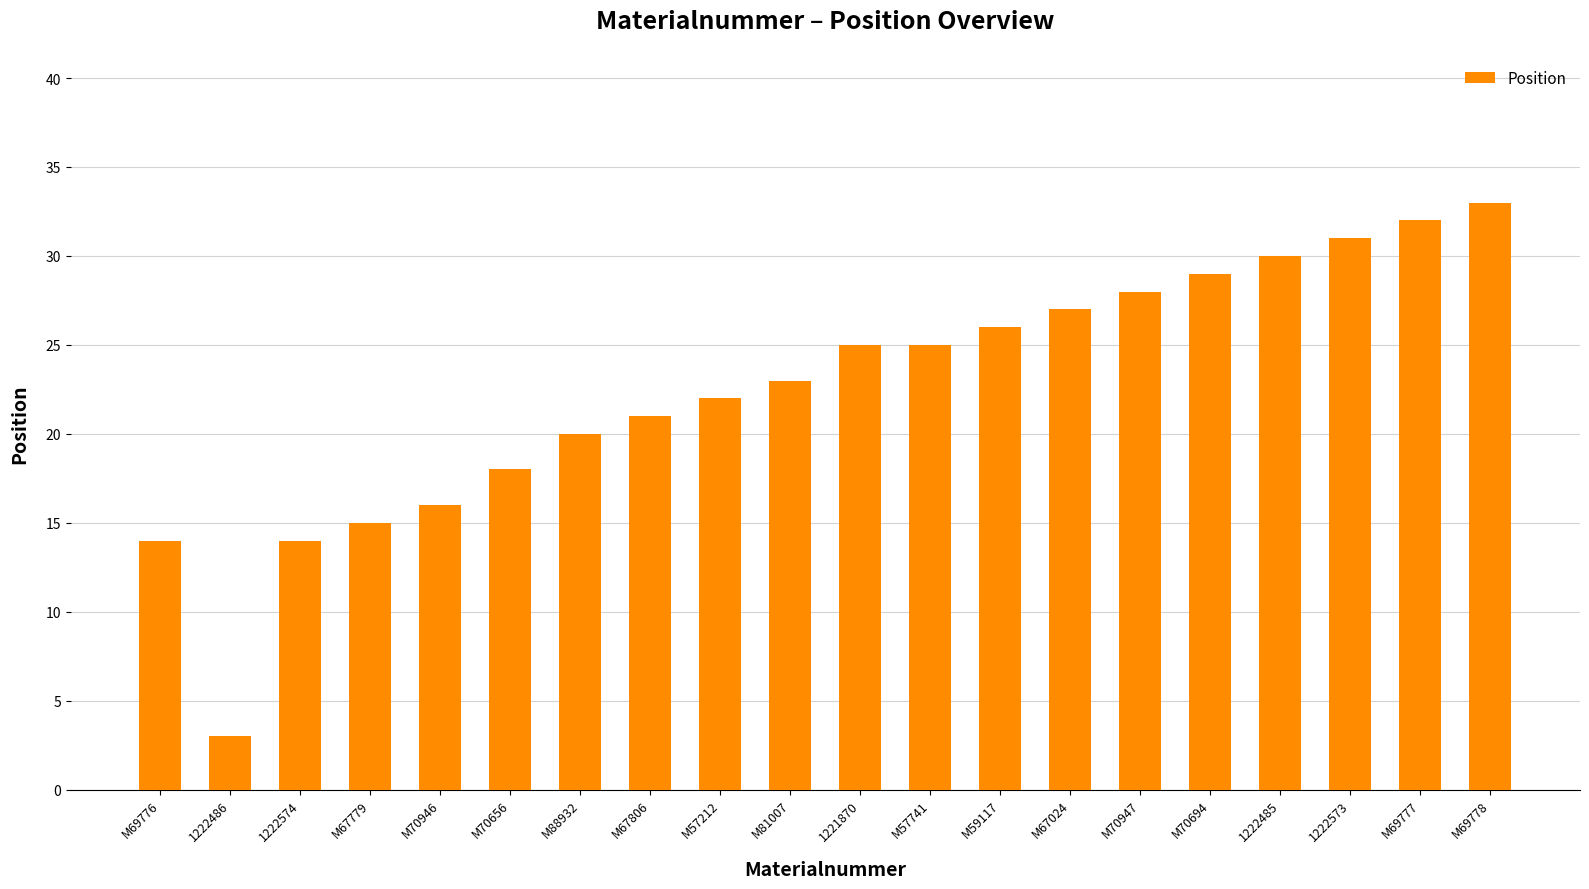

How many bars are there in total?

20